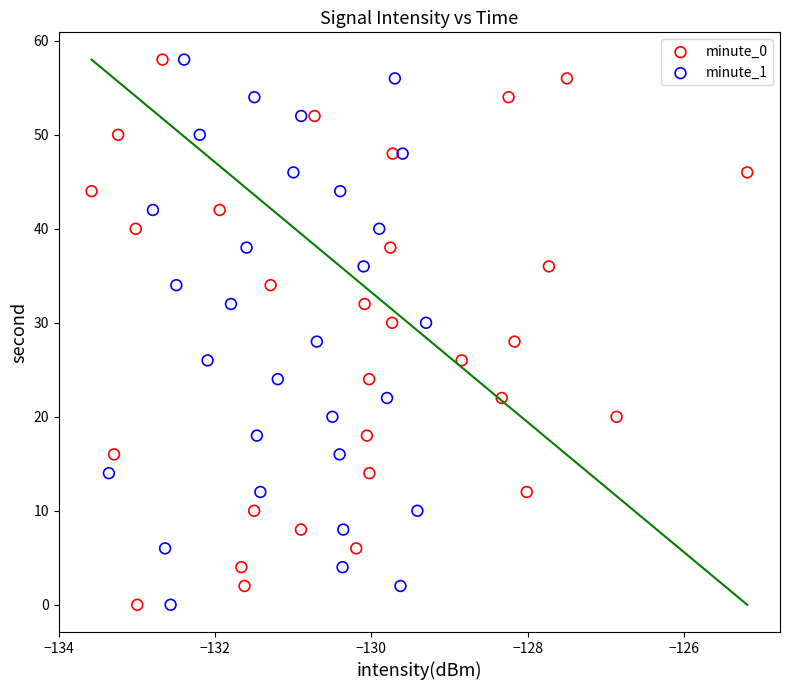

What are all the series names shown in the legend?

minute_0, minute_1